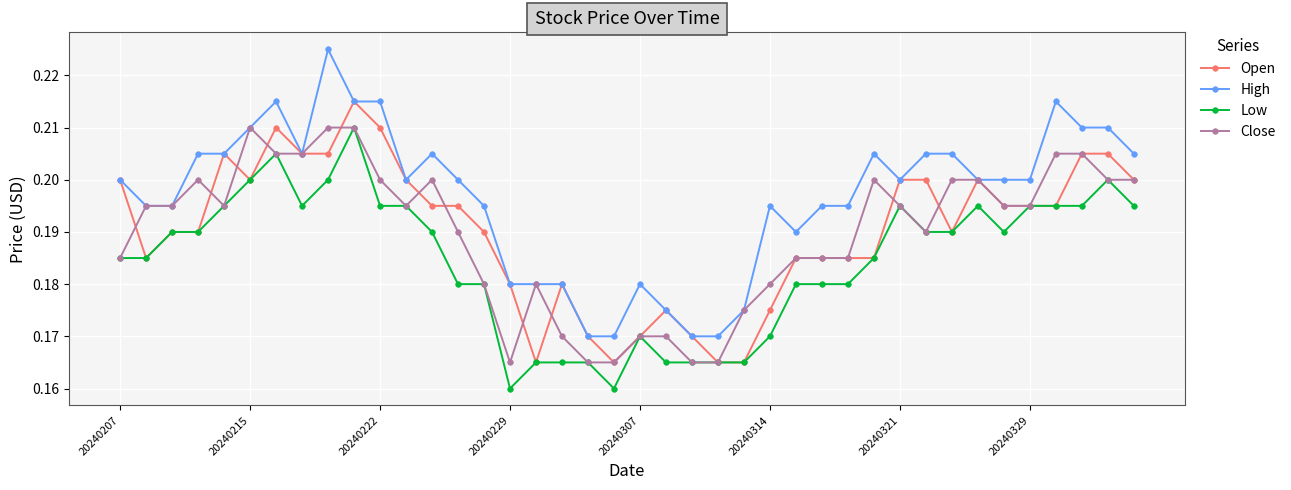

How many categories are shown in the chart?

40